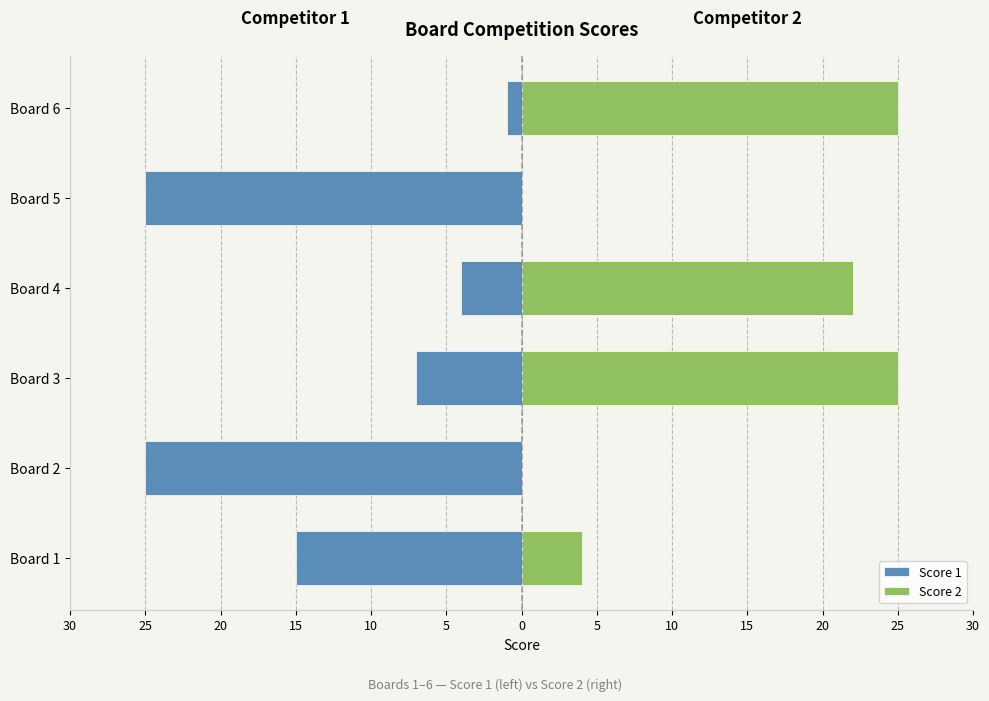

How many groups of bars are there?

6